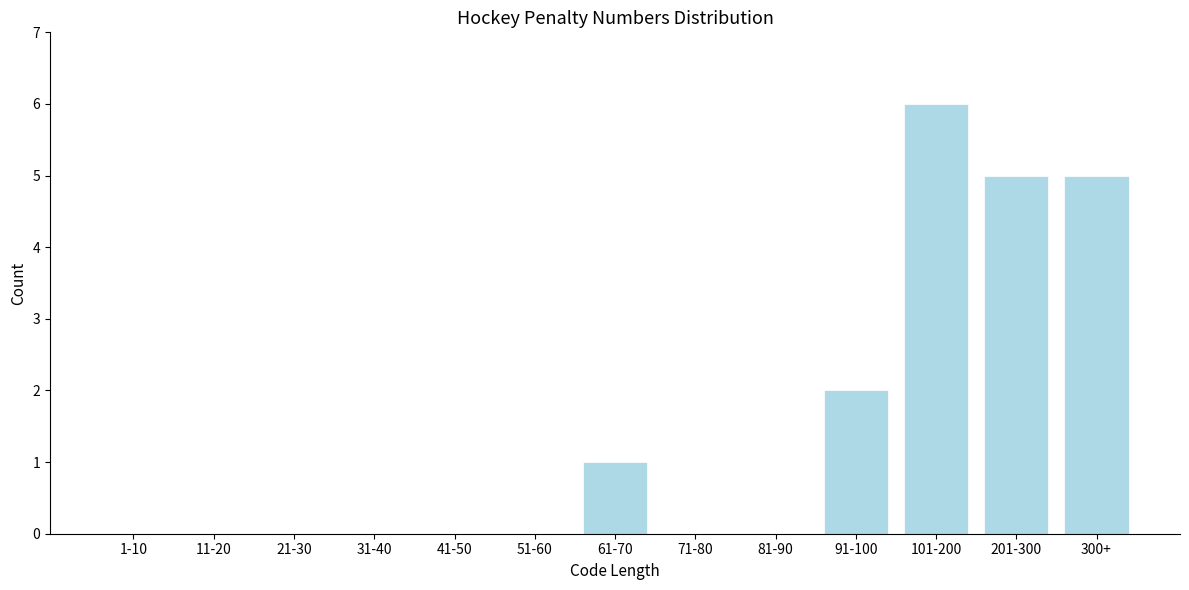

Reading right to left, transcribe all the data shown in this chart.

300+=5	201-300=5	101-200=6	91-100=2	81-90=0	71-80=0	61-70=1	51-60=0	41-50=0	31-40=0	21-30=0	11-20=0	1-10=0